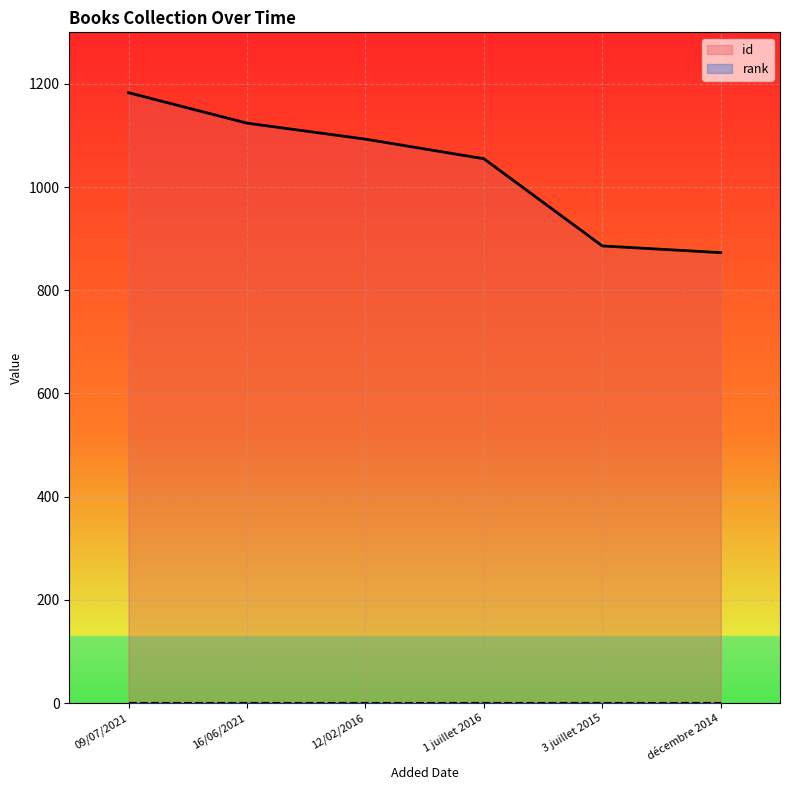

Rank the categories by value from lowest to highest.

décembre 2014, 3 juillet 2015, 1 juillet 2016, 12/02/2016, 16/06/2021, 09/07/2021